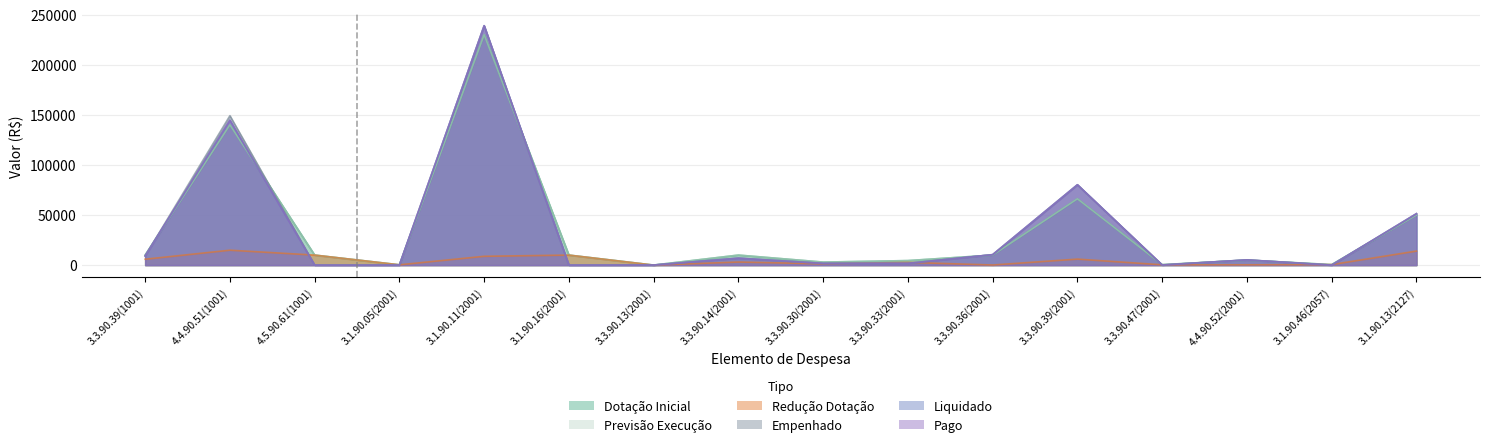

Does the chart have visible grid lines?

Yes